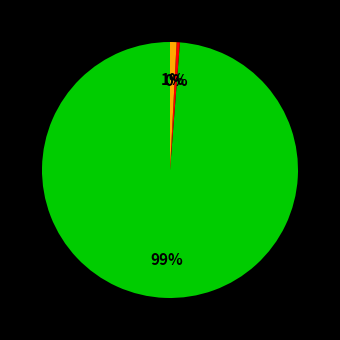

To the nearest percent, what is the average slice percentage?

33%